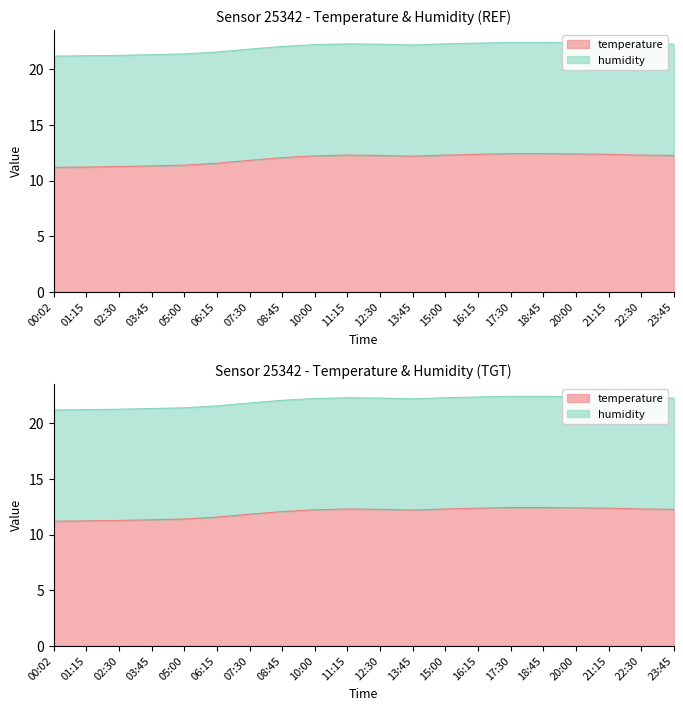

What is the average value?

12.0